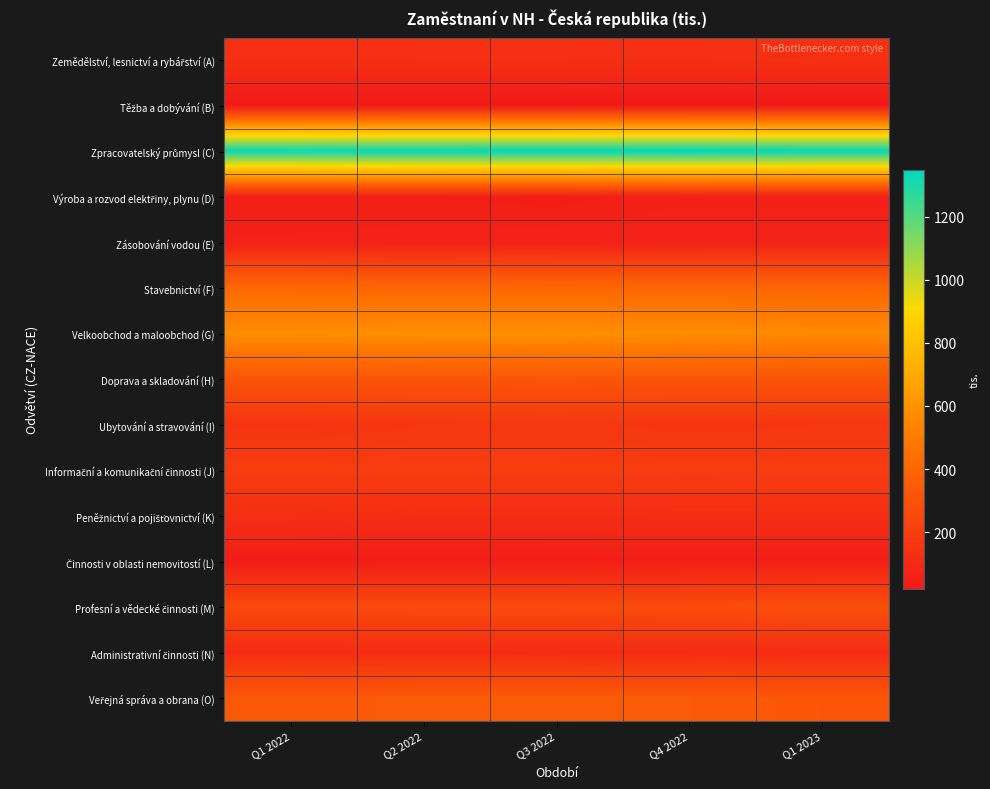

List the series in order of their peak value, highest first.

Zpracovatelský průmysl (C), Velkoobchod a maloobchod (G), Stavebnictví (F), Veřejná správa a obrana (O), Doprava a skladování (H), Profesní a vědecké činnosti (M), Informační a komunikační činnosti (J), Ubytování a stravování (I), Zemědělství, lesnictví a rybářství (A), Peněžnictví a pojišťovnictví (K), Administrativní činnosti (N), Zásobování vodou (E), Výroba a rozvod elektřiny, plynu (D), Činnosti v oblasti nemovitostí (L), Těžba a dobývání (B)